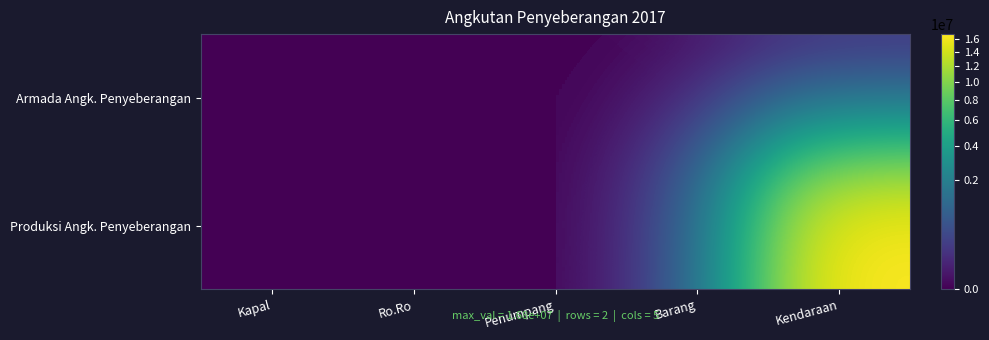

At how many categories does at least one series exceed 13271774?

1